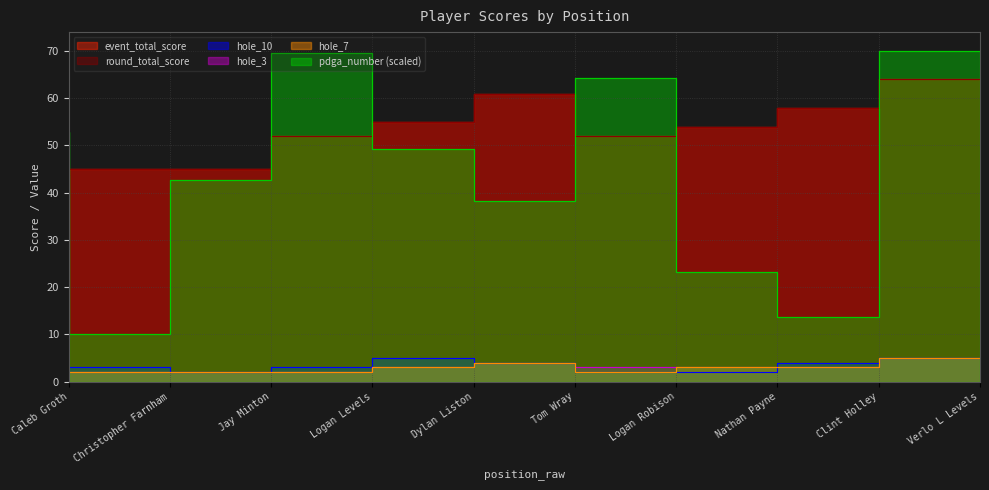

In hole_3, how many points are higher than both neighbors (excluding endpoints)?

1